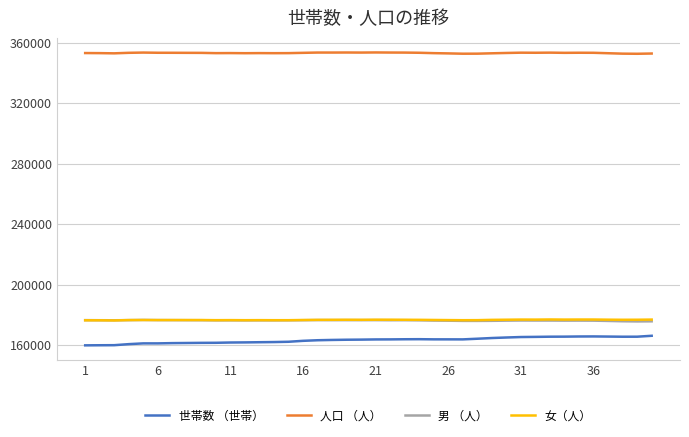

Which series has the largest range (max minus min)?

世帯数 （世帯）